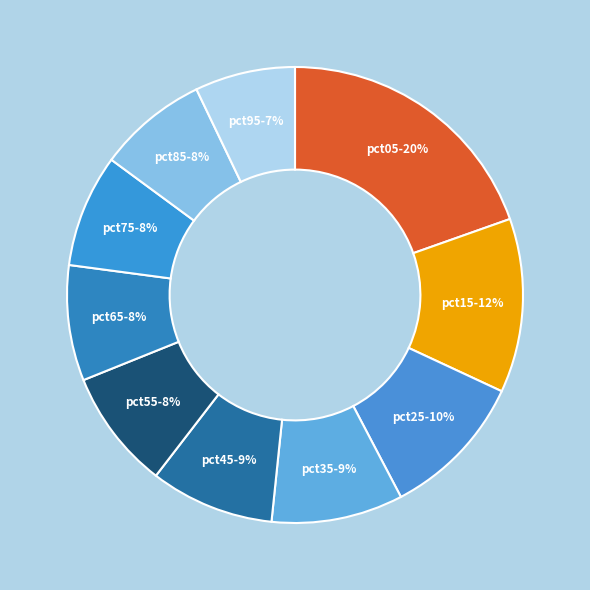

True or false: pct95 accounts for 7% of the total.

True